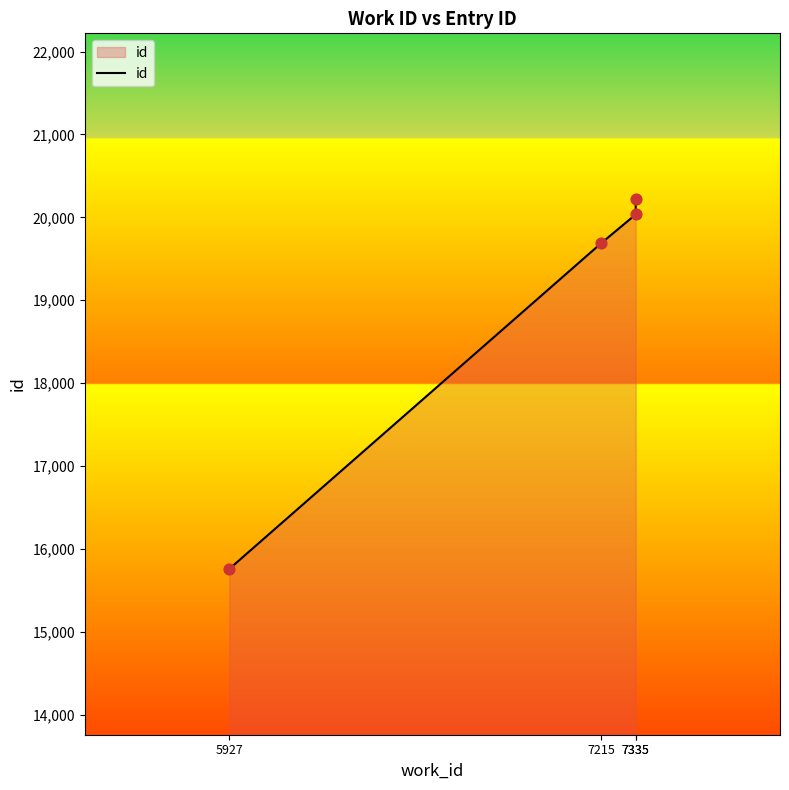

What is the ratio of the value at 7335 to the value at 5927?

1.3